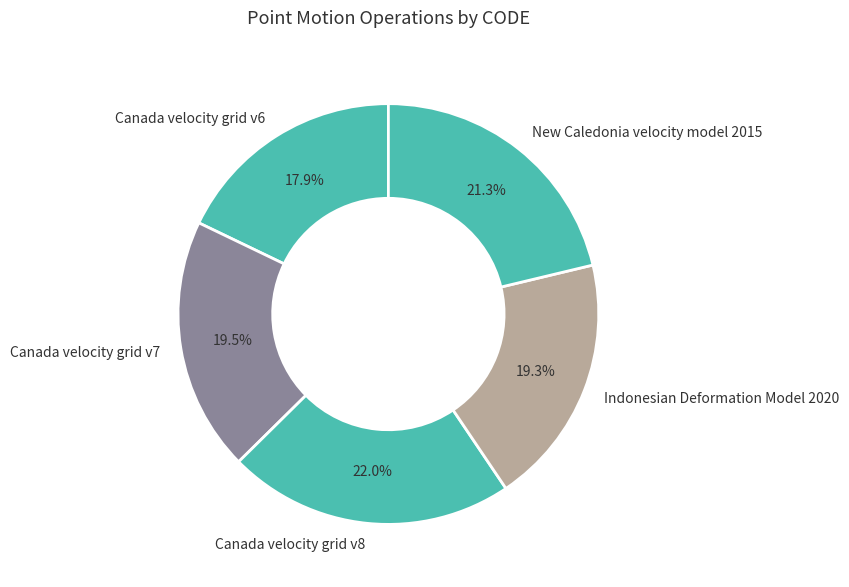

How many slices are in this pie chart?

5